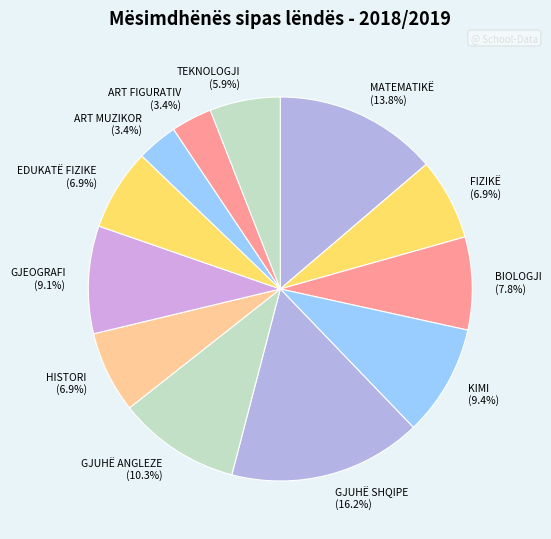

Is there a majority slice in this chart?

No